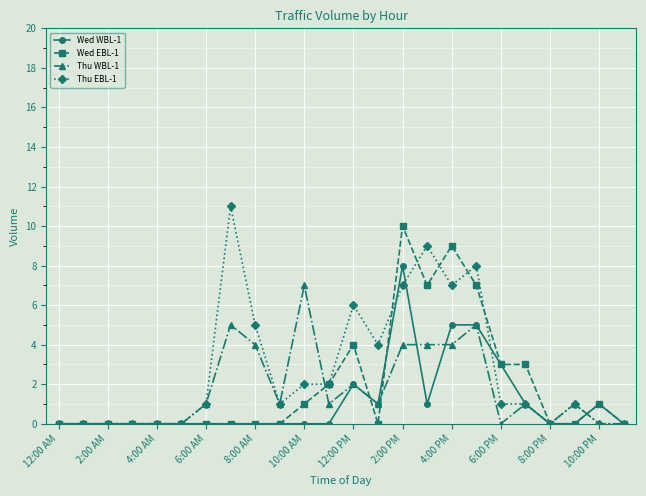

Which series has the widest spread of values?

Thu EBL-1